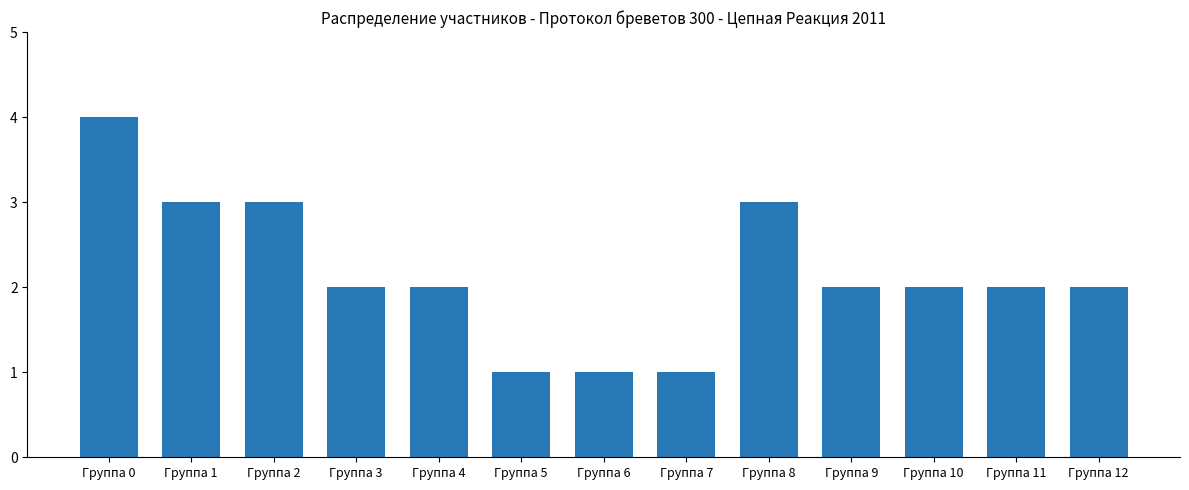

How many data points does each series have?

13